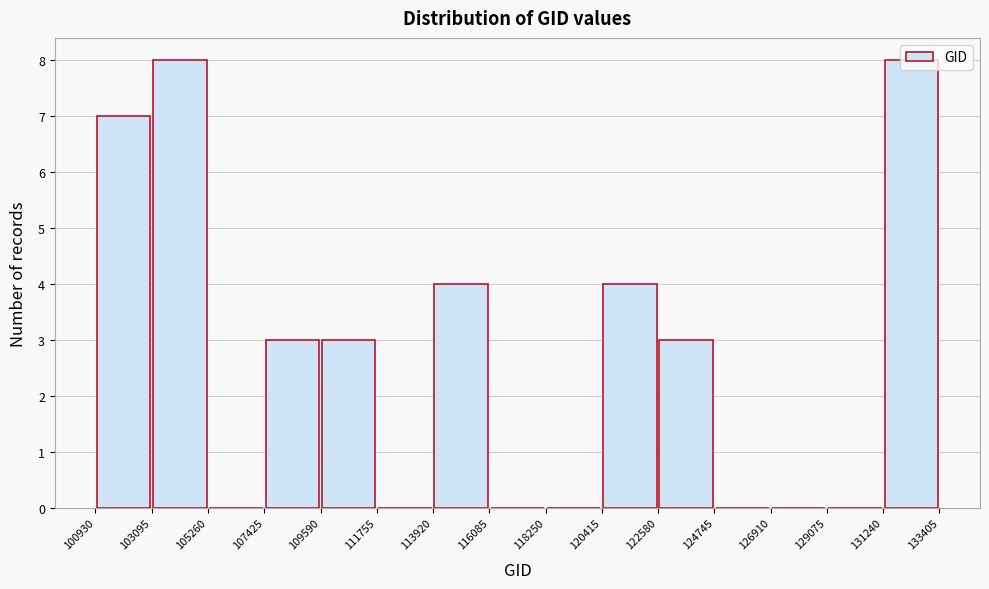

Reading left to right, transcribe this chart: for each bar, give the range it covers on the x-axis and its height. The values are not printed on the chart, so give them approximately, as read against the axis.

100930 to 103095: 7
103095 to 105260: 8
105260 to 107425: 0
107425 to 109590: 3
109590 to 111755: 3
111755 to 113920: 0
113920 to 116085: 4
116085 to 118250: 0
118250 to 120415: 0
120415 to 122580: 4
122580 to 124745: 3
124745 to 126910: 0
126910 to 129075: 0
129075 to 131240: 0
131240 to 133405: 8